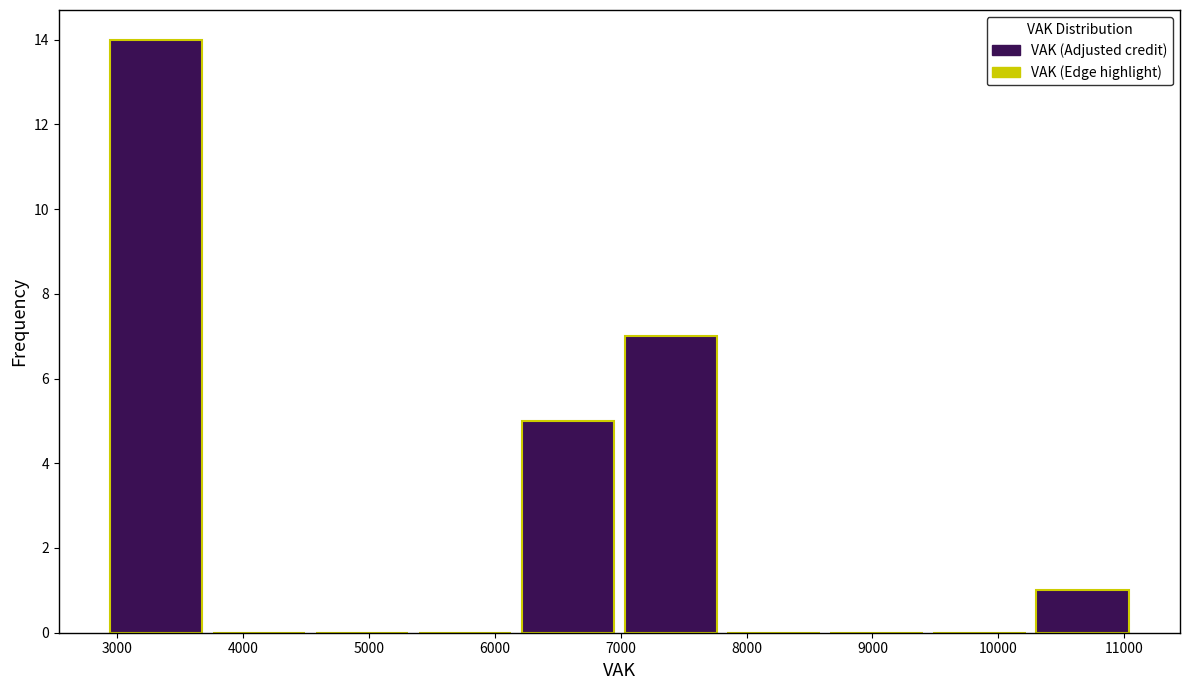

How tall is the bar that spans 7000 to 7800 on the x-axis? Neither the bar edges nor the heights are printed on the chart, so give them approximately, as read against the axes.

7